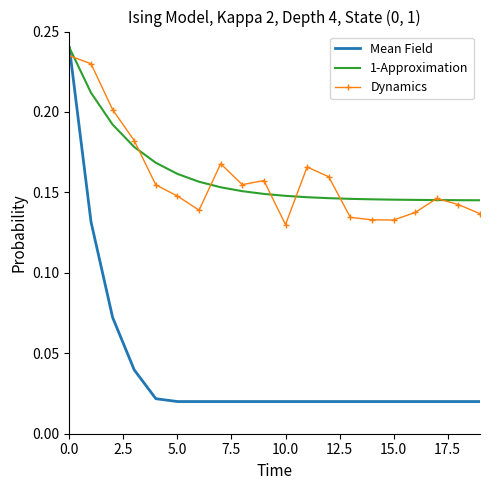

Which series has the widest spread of values?

Mean Field